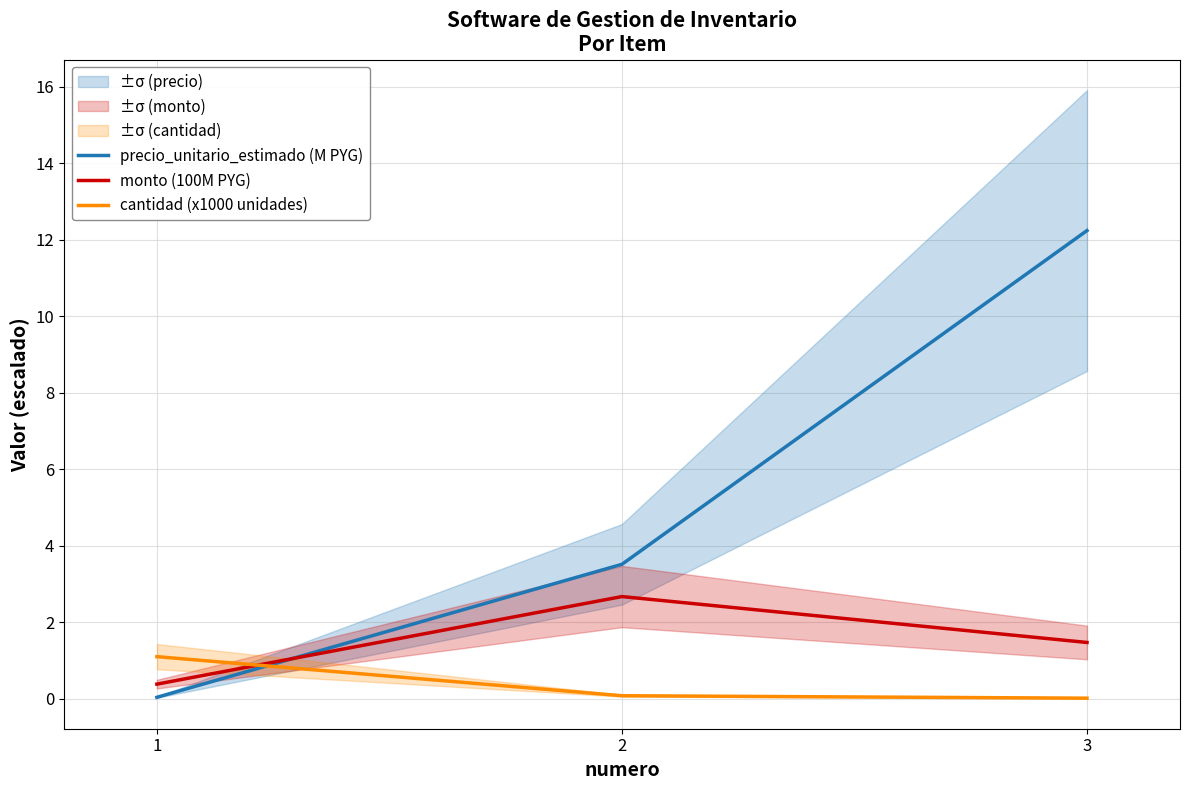

Which series changed the most between 2 and 3?

precio_unitario_estimado (M PYG)